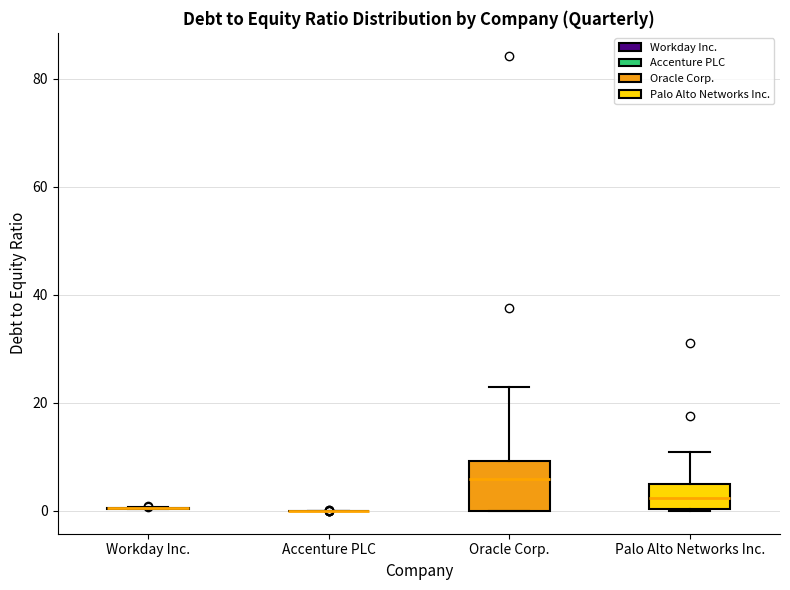

Reading left to right, read every box against the y-axis: the position of its median line, the range the box covers, and the ends of its whiskers. The values are not printed on the chart, so give them approximately, as read against the axis.

Workday Inc.: box collapsed to a line at 0, whiskers 0 to 0
Accenture PLC: box collapsed to a line at 0, whiskers 0 to 0
Oracle Corp.: median 6, box 0 to 10, whiskers 0 to 22
Palo Alto Networks Inc.: median 2, box 0 to 6, whiskers 0 to 10